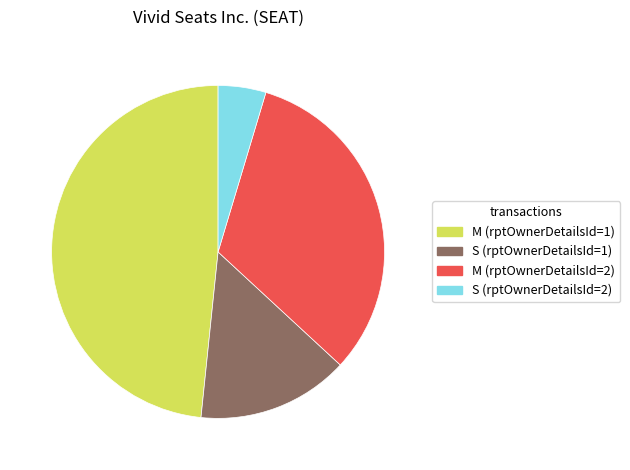

Is there any slice that represents more than half of the pie?

No